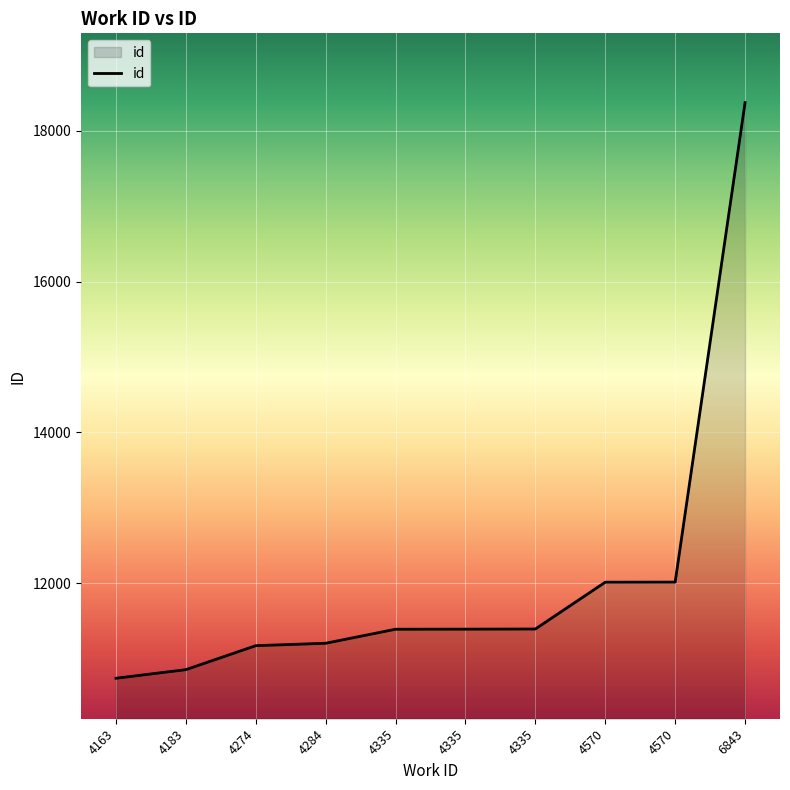

What is the change in value from 4183 to 4570?

+1161